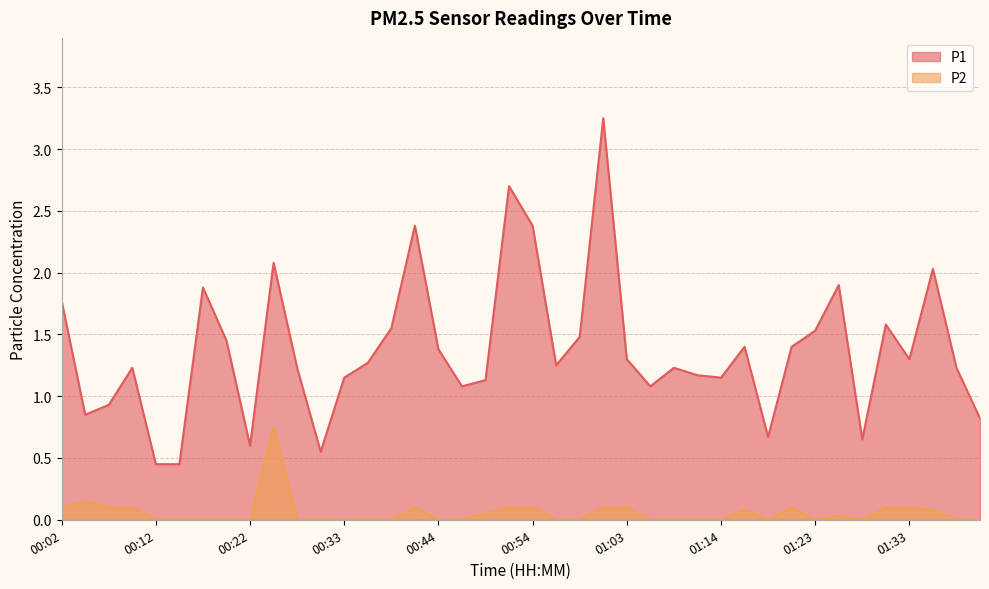

How many values in the P1 series are below 1?

9